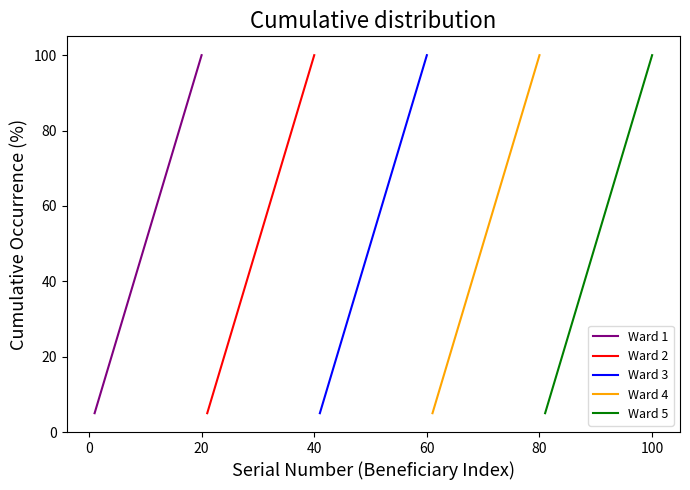

What is the maximum value for Ward 1?

100.0